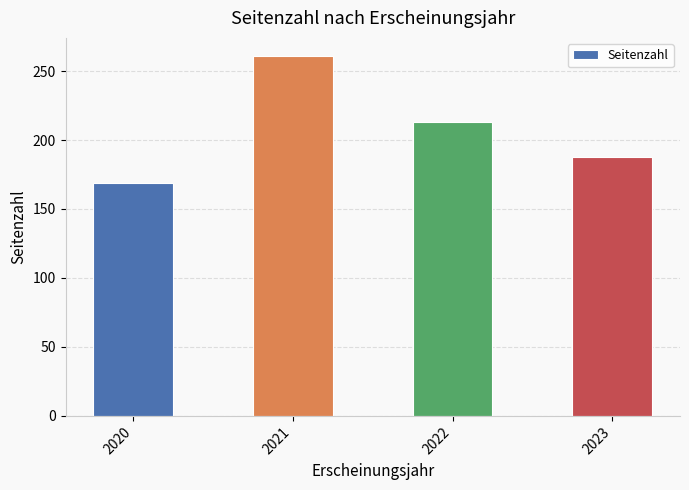

Rank the categories by value from highest to lowest.

2021, 2022, 2023, 2020